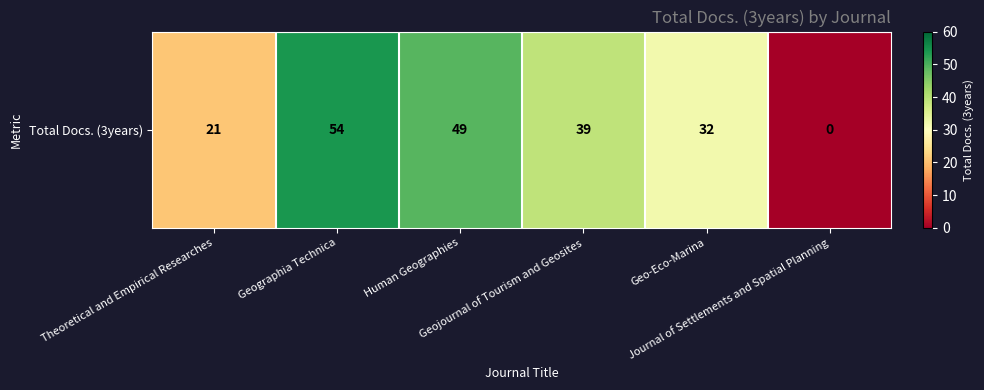

How many positive values are there?

5